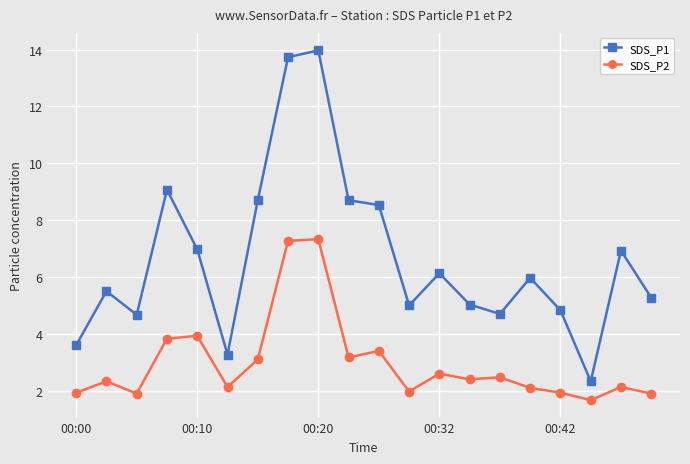

What is the value of the SDS_P2 point at the 20th from the left?

1.9